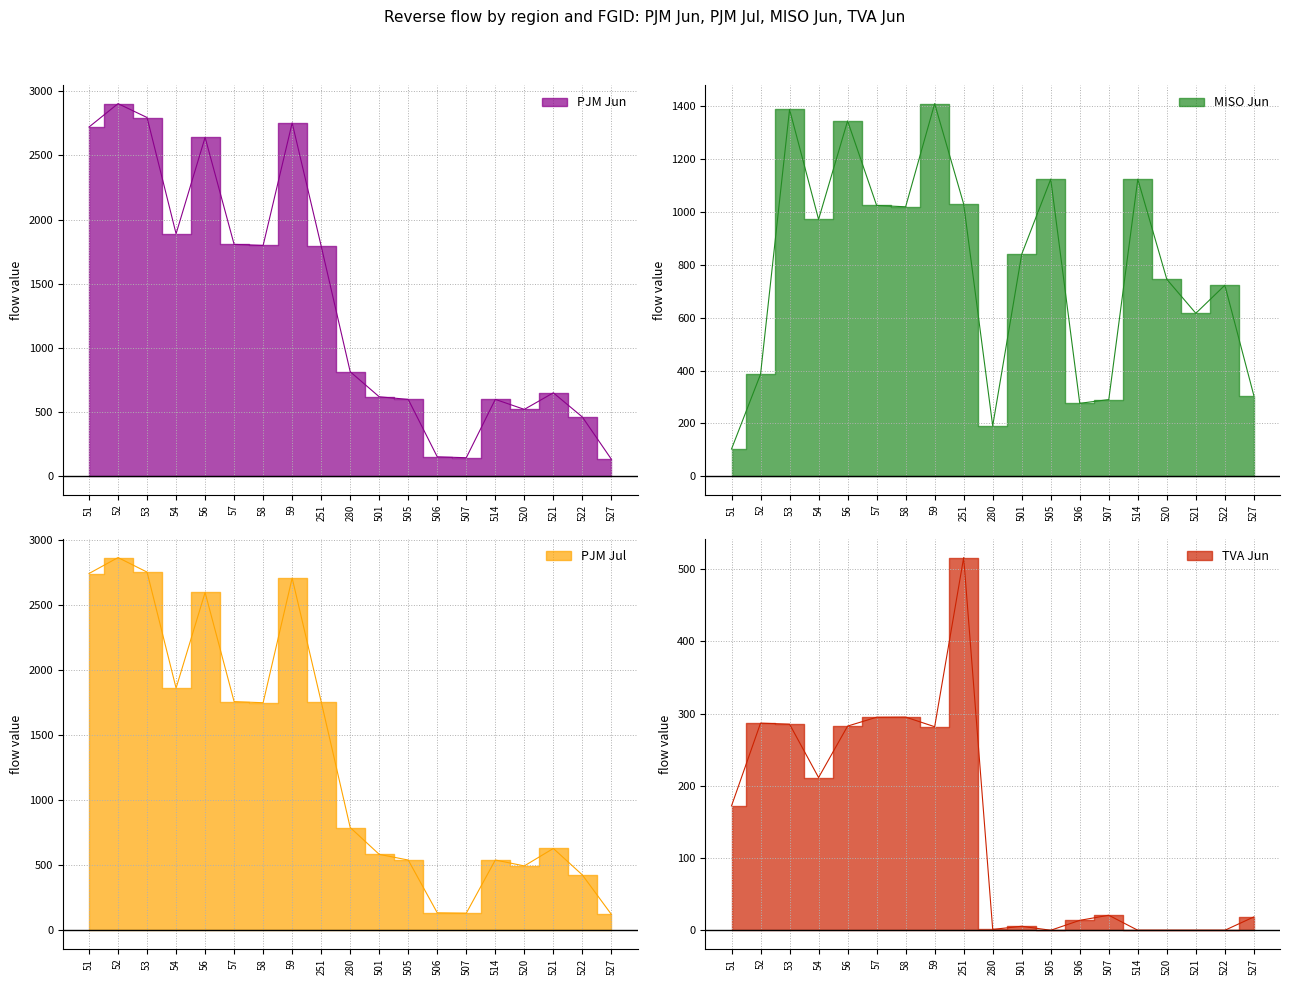

At which category does PJM_JUN reach its first local valley?

54